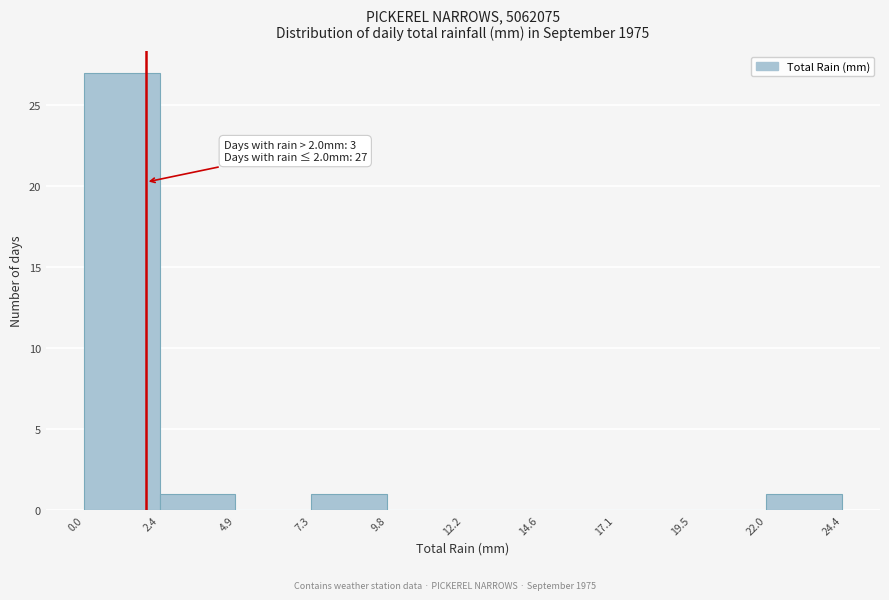

Which range on the x-axis has the tallest bar?

0.0 to 2.4